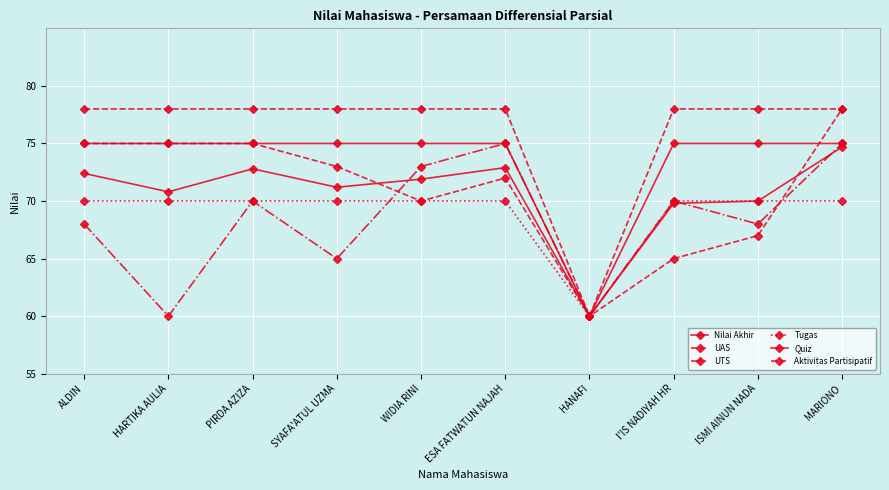

How many lines are shown in the chart?

6